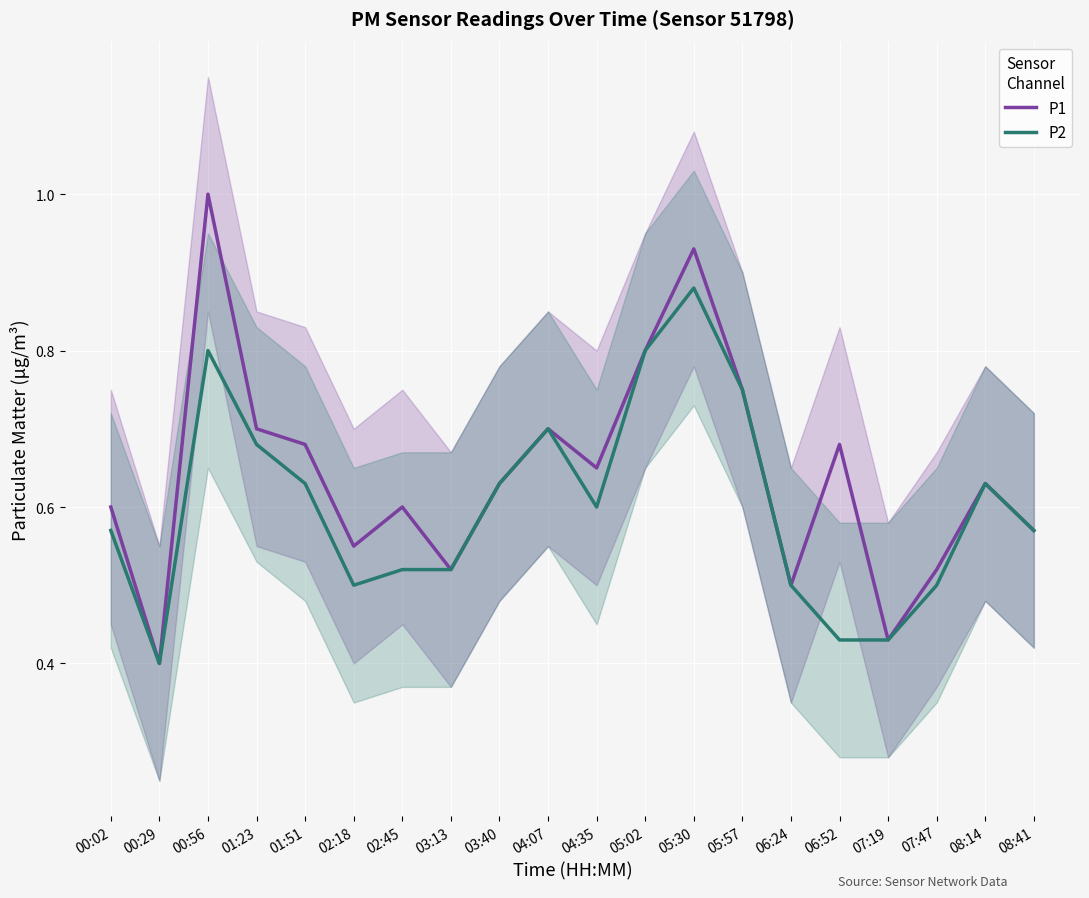

The P2 series shows 0.4 at 05:02. True or false?

False